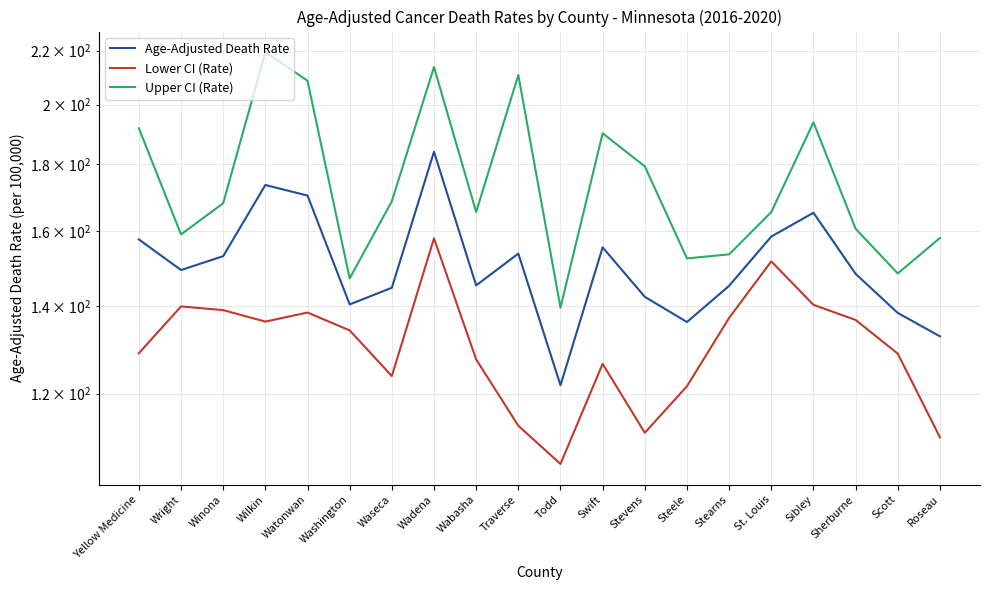

True or false: Lower CI (Rate) has more than 1 interior local peaks.

True